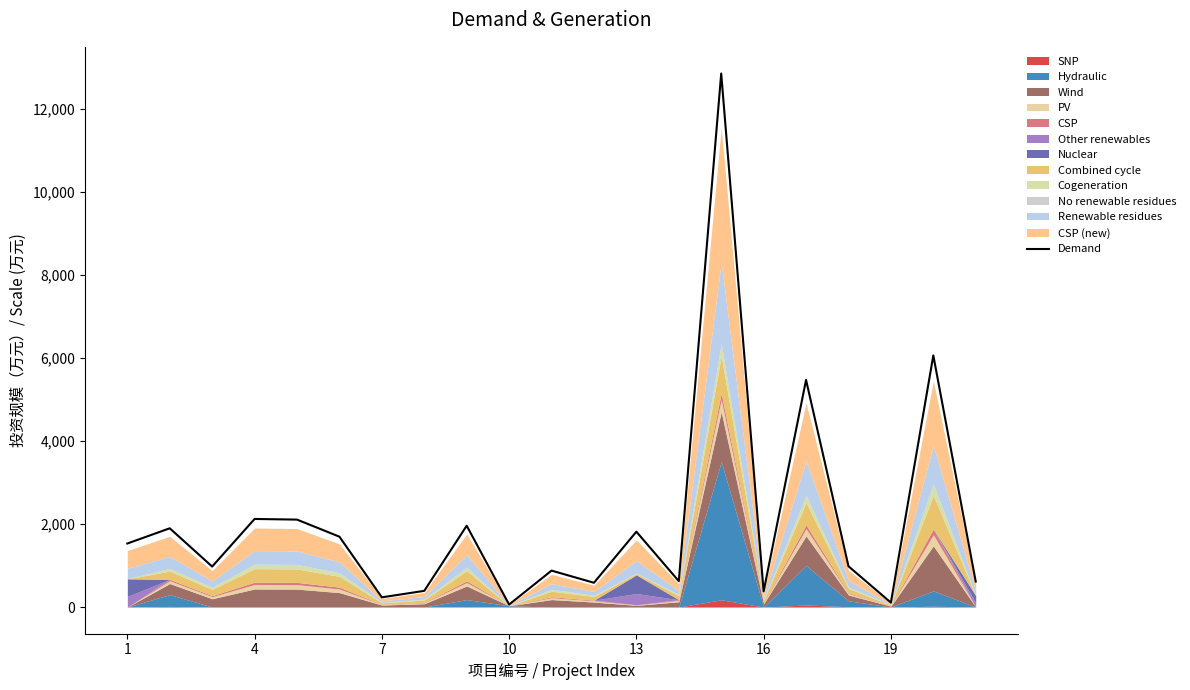

True or false: there are more than 1 points higher than both neighbors.

True